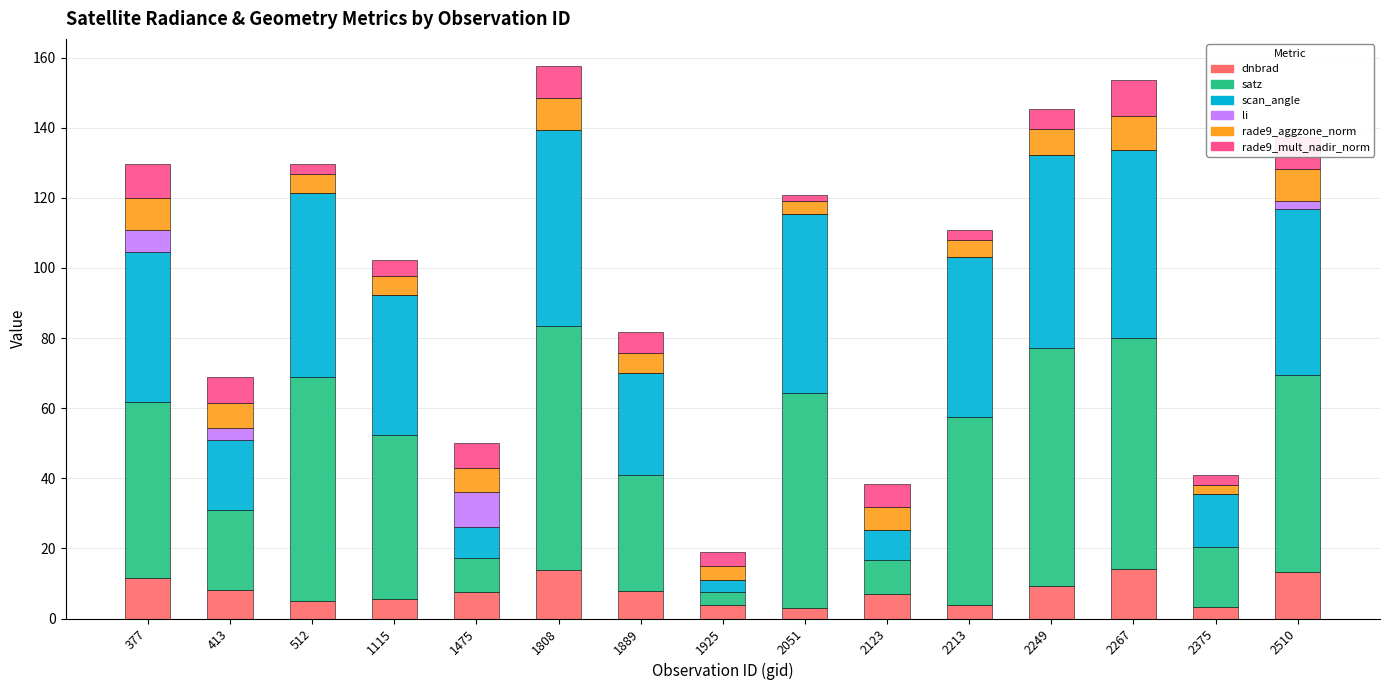

True or false: dnbrad has a value of 3.9 at 2213.

True